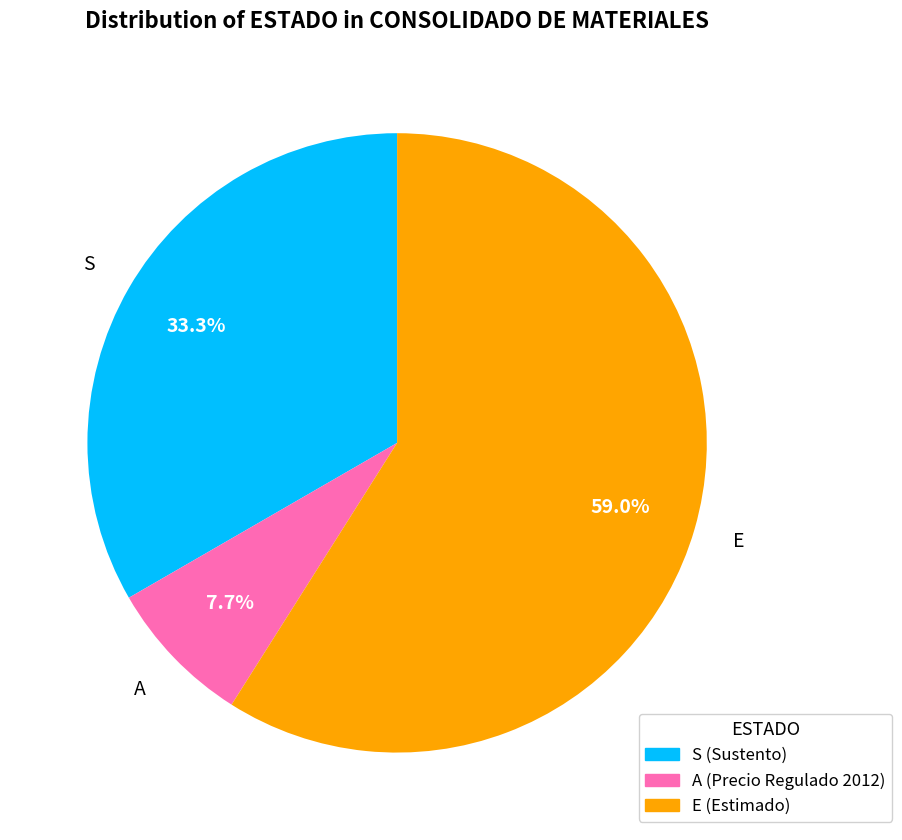

Which slice is the largest?

E